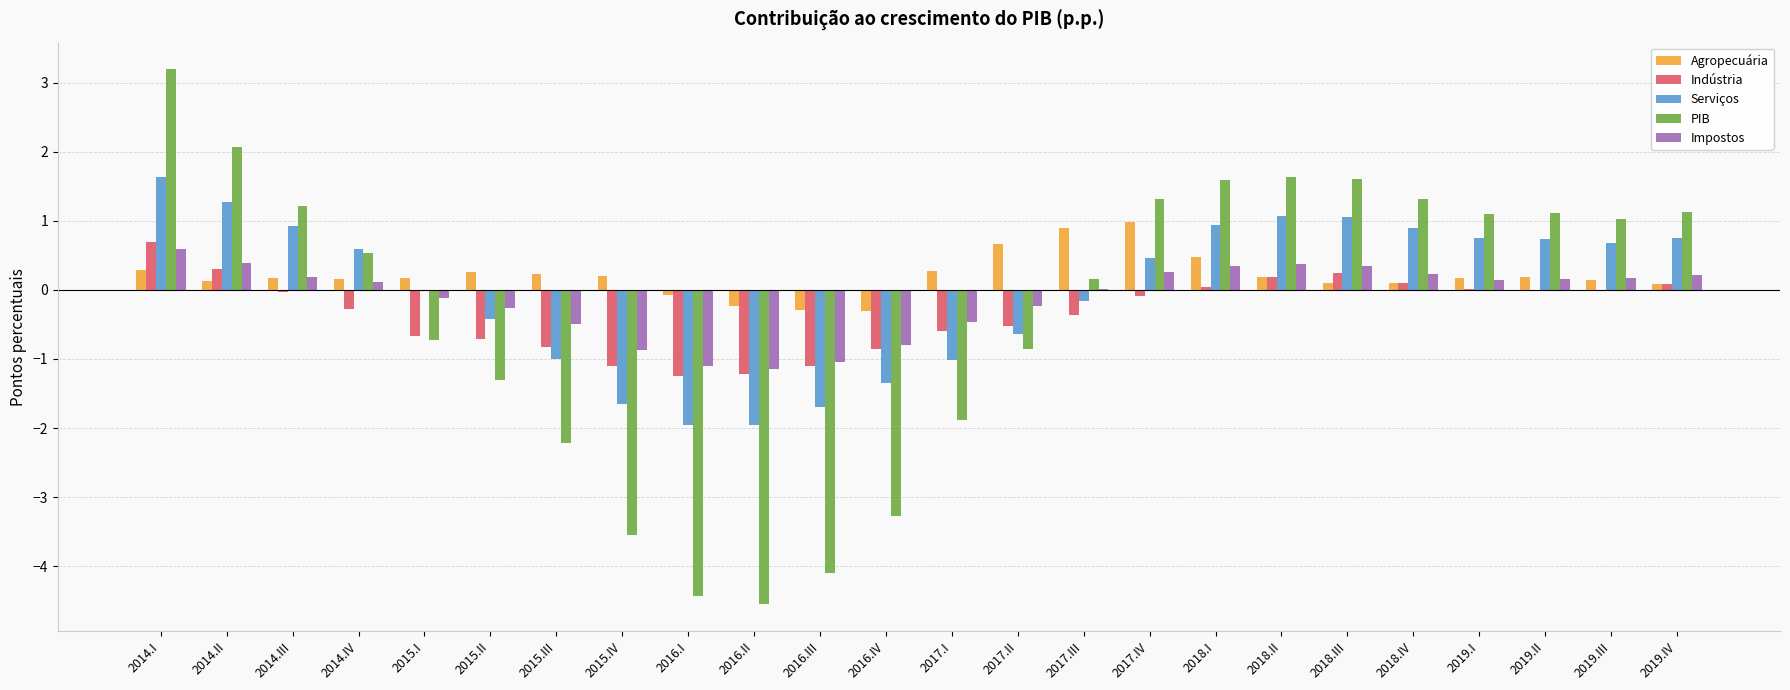

What value does the Impostos series have at 2019.II?

0.2